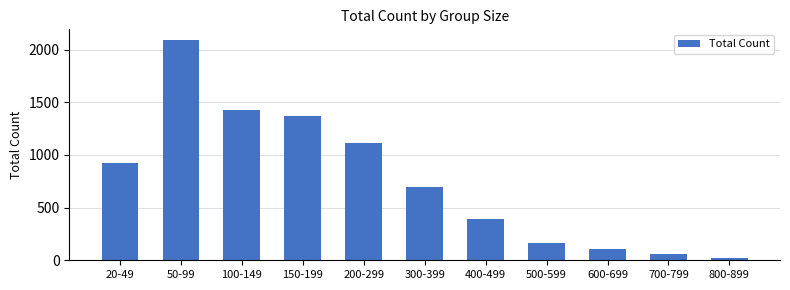

Reading right to left, list all the values displayed in this chart.

800-899=26	700-799=55	600-699=109	500-599=168	400-499=389	300-399=700	200-299=1114	150-199=1365	100-149=1426	50-99=2088	20-49=919